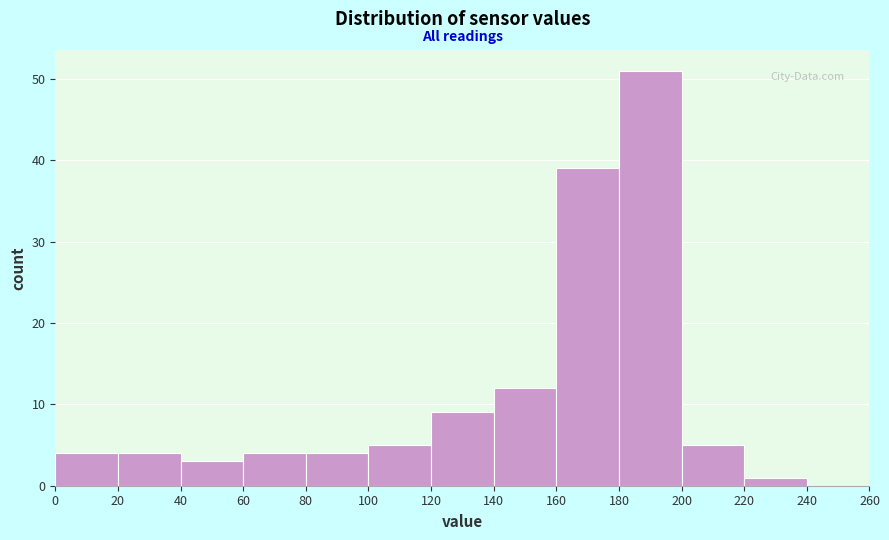

Reading left to right, list every bar in this chart as the range it spans on the x-axis followed by its height. The values are not printed on the chart, so give them approximately, as read against the axis.

0 to 20: 4
20 to 40: 4
40 to 60: 3
60 to 80: 4
80 to 100: 4
100 to 120: 5
120 to 140: 9
140 to 160: 12
160 to 180: 39
180 to 200: 51
200 to 220: 5
220 to 240: 1
240 to 260: 0